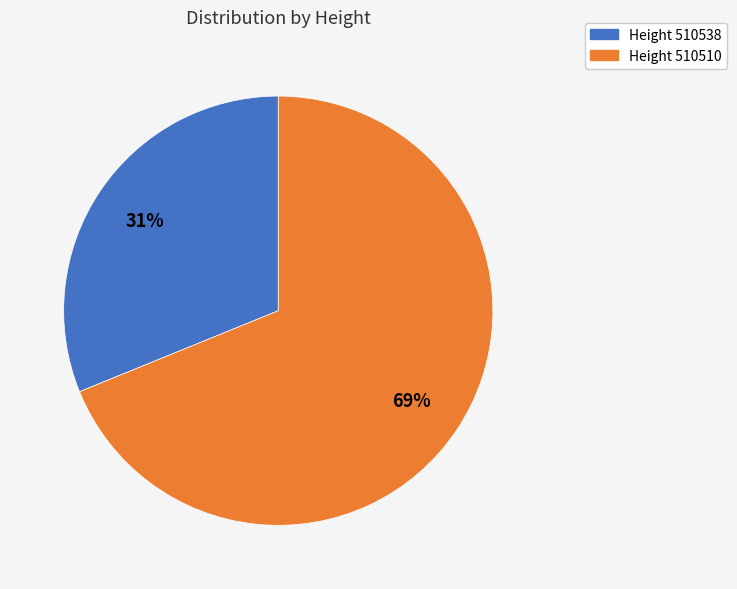

To the nearest percent, what is the difference between the largest and smallest slice percentages?

38%